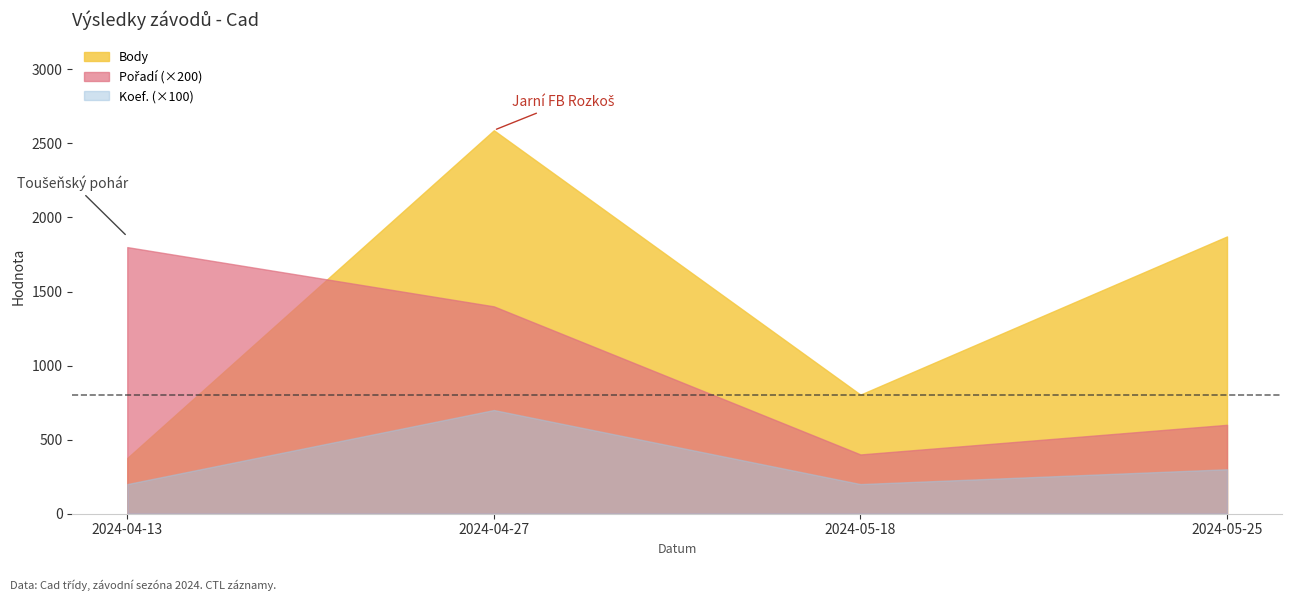

Between 2024-04-13 and 2024-05-25, which series saw the biggest shift?

Body